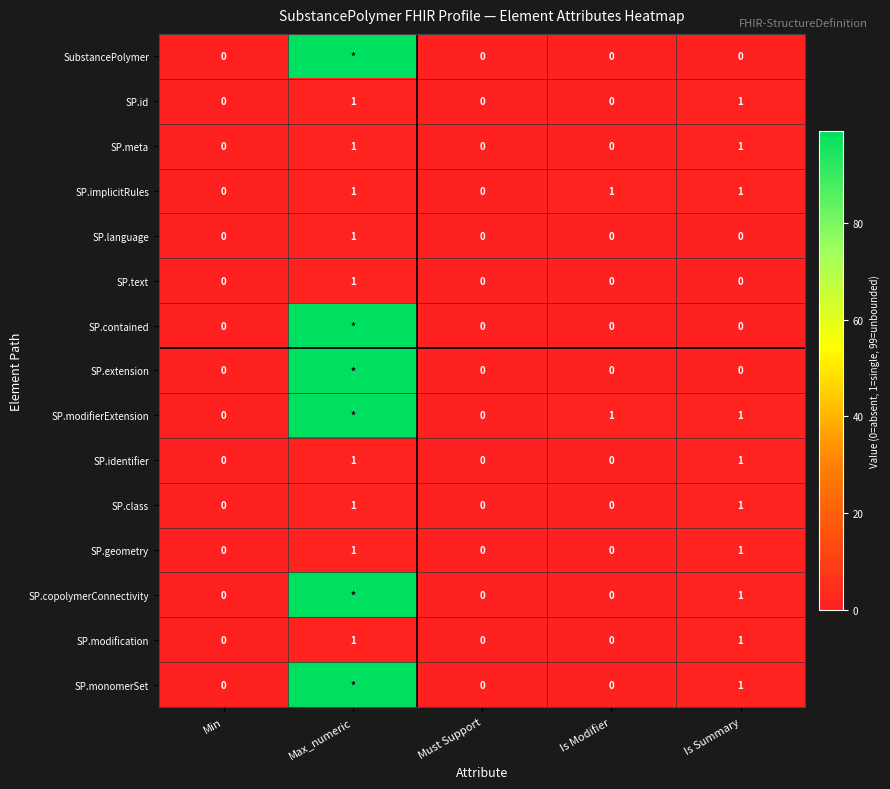

What value does the SP.identifier series have at Is Summary?

1